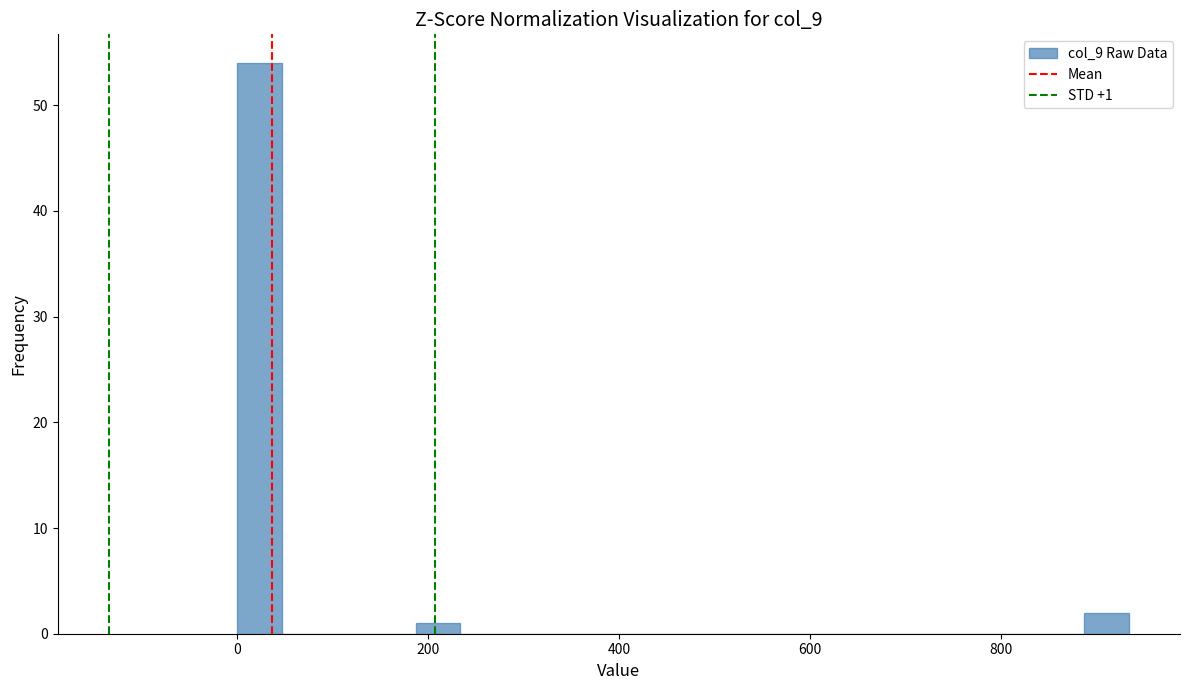

Around what value on the x-axis is the tallest bar? Give the approximate position of its centre, as read against the axis.

20